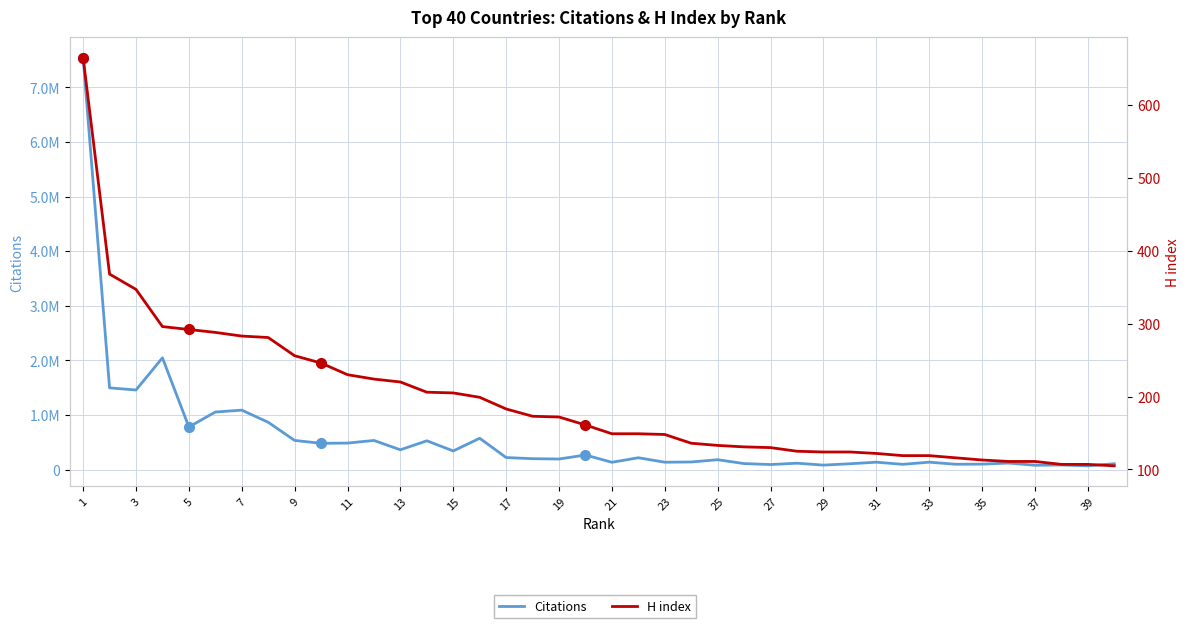

What is the minimum value for Citations?

67699